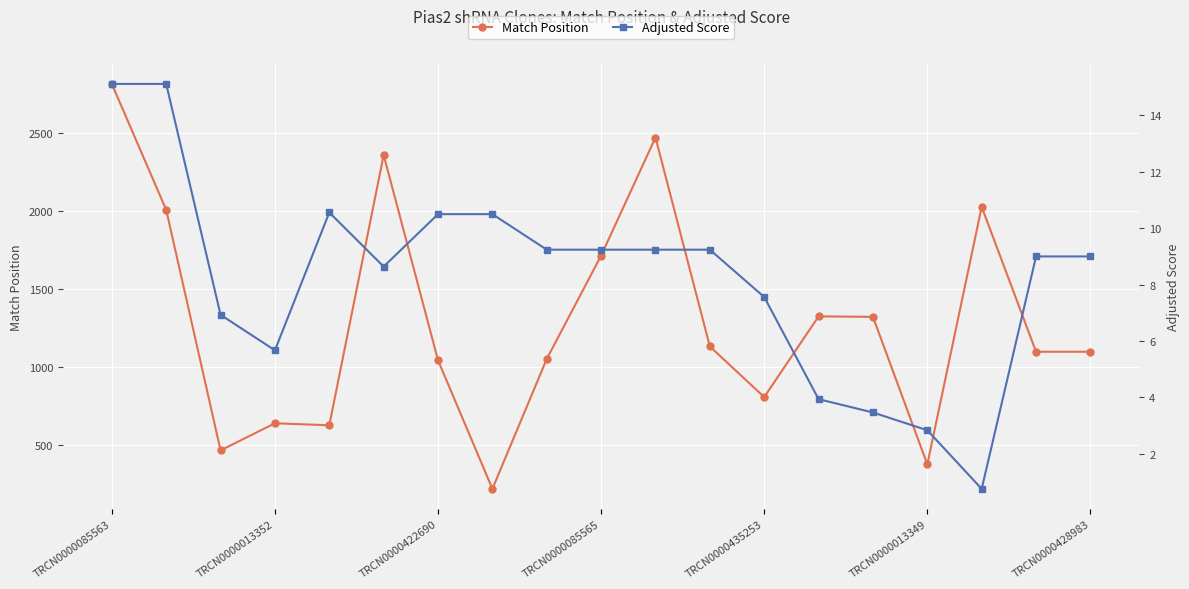

Which series has the largest total across all categories?

Match Position